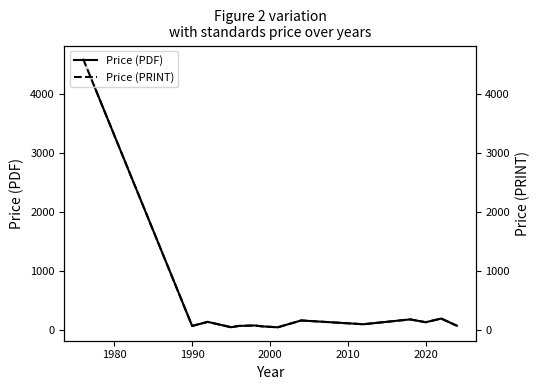

What are all the series names shown in the legend?

Price (PDF), Price (PRINT)